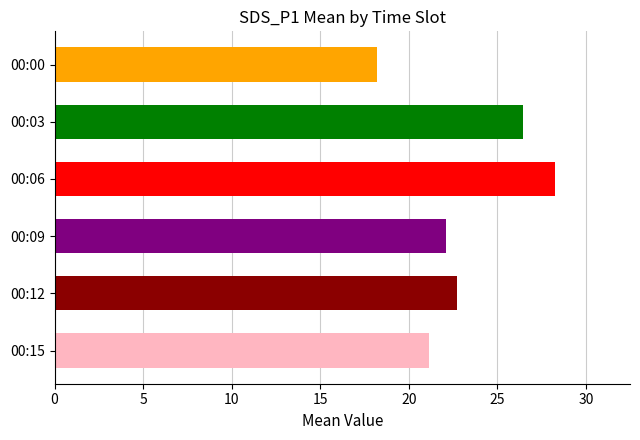

What is the difference between the second highest and second lowest values?

5.3